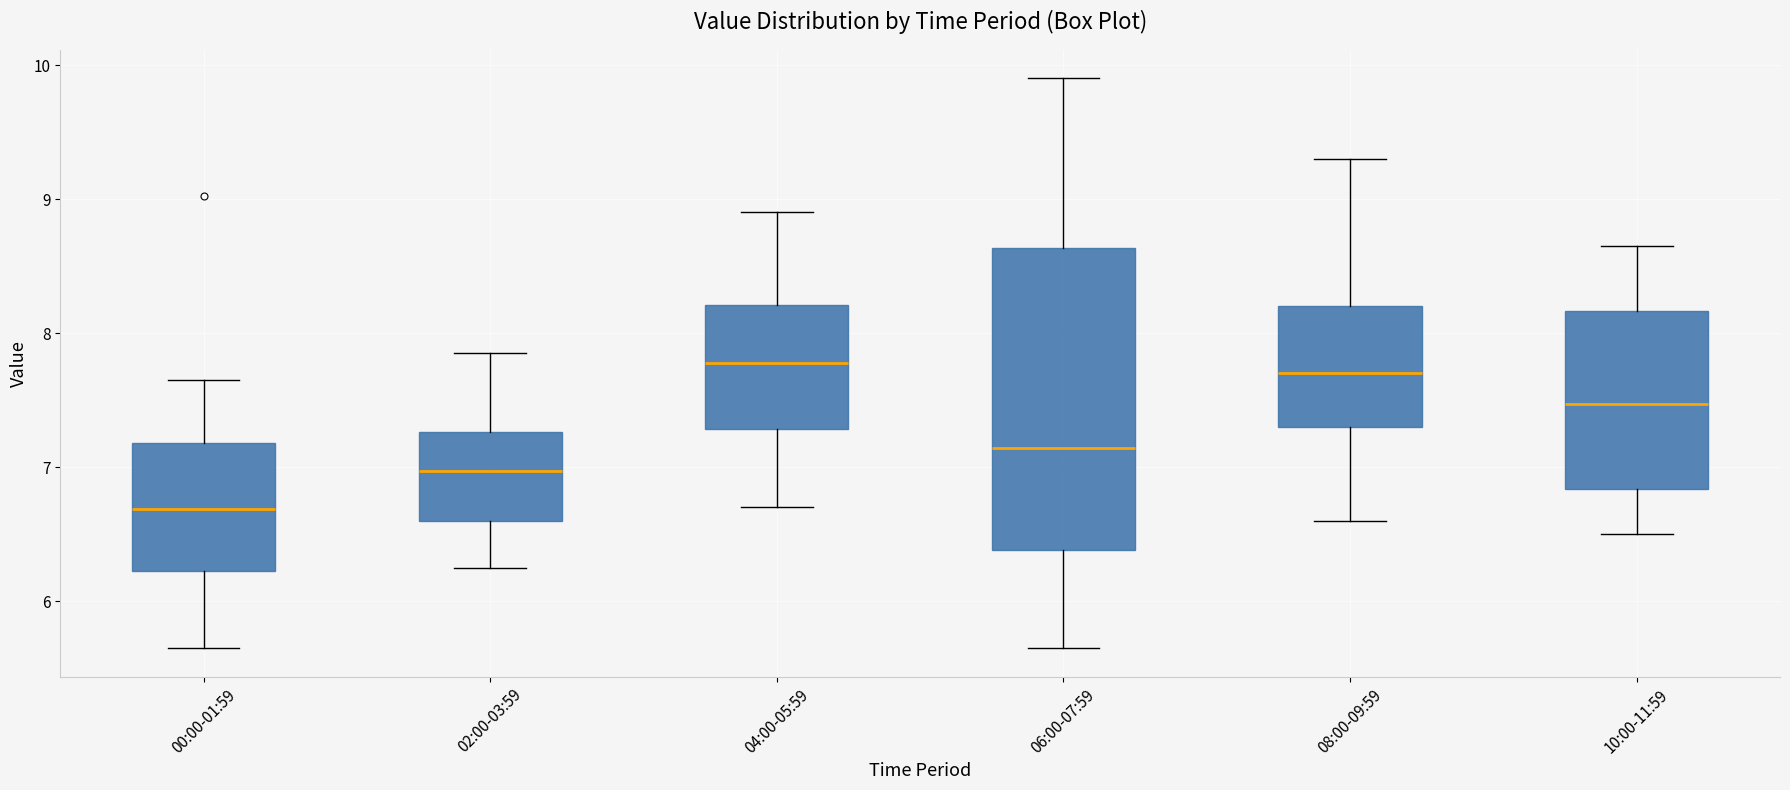

Reading left to right, transcribe this box plot: for each box, give where its median line is, the range the box spans, and where its two whiskers end, as read against the y-axis. The values are not printed on the chart, so give them approximately, as read against the axis.

00:00-01:59: median 6.7, box 6.2 to 7.2, whiskers 5.7 to 7.7
02:00-03:59: median 7.0, box 6.6 to 7.3, whiskers 6.3 to 7.9
04:00-05:59: median 7.8, box 7.3 to 8.2, whiskers 6.7 to 8.9
06:00-07:59: median 7.1, box 6.4 to 8.6, whiskers 5.7 to 9.9
08:00-09:59: median 7.7, box 7.3 to 8.2, whiskers 6.6 to 9.3
10:00-11:59: median 7.5, box 6.8 to 8.2, whiskers 6.5 to 8.7